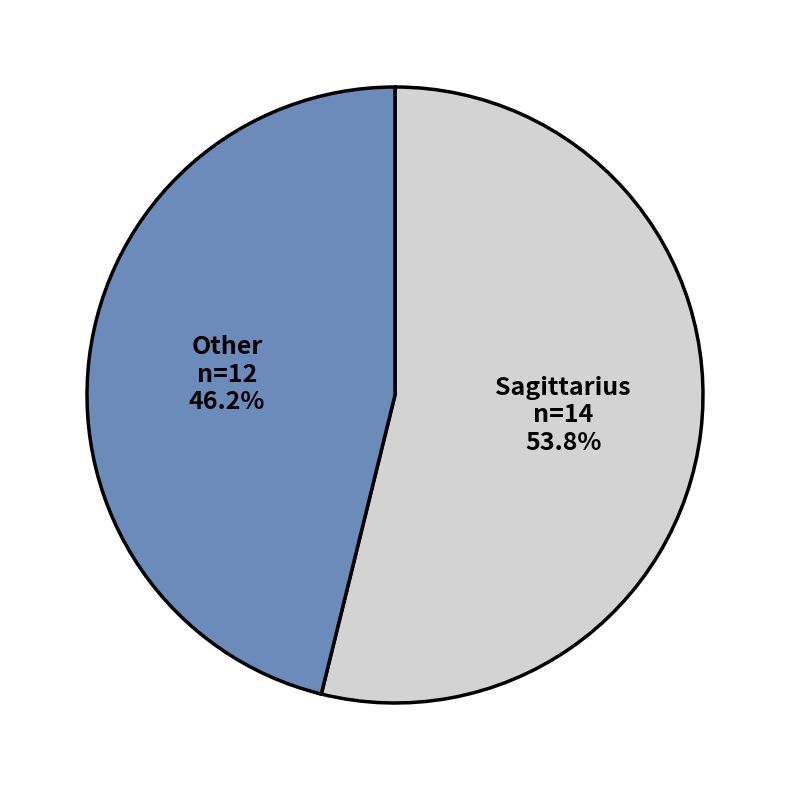

Is there any slice that represents more than half of the pie?

Yes